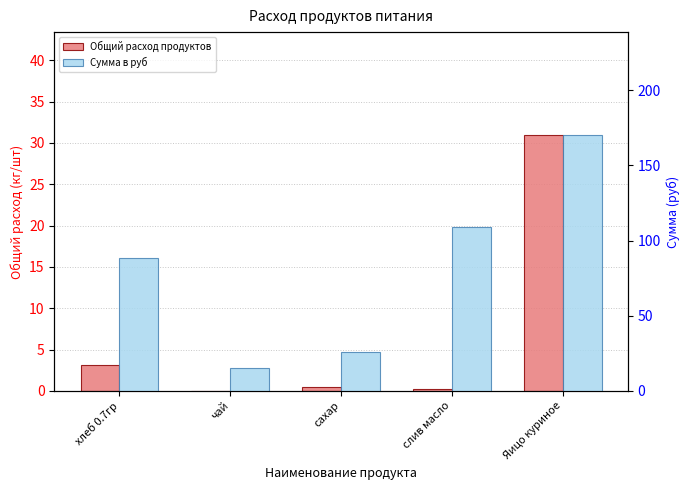

Which series has the largest range (max minus min)?

Сумма в руб